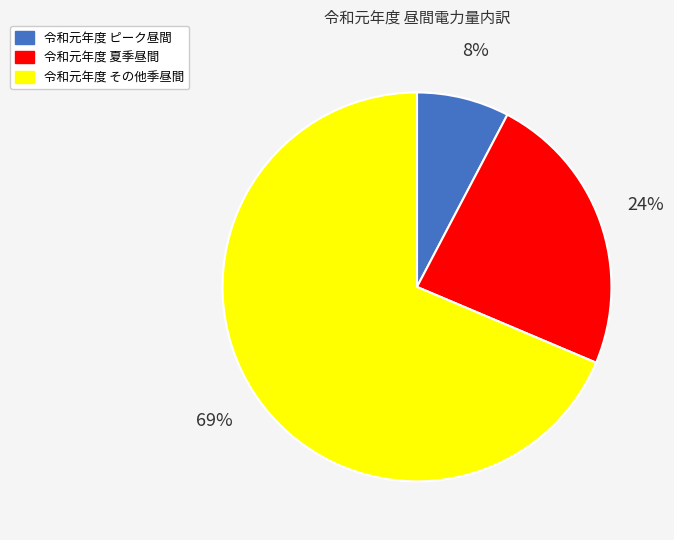

Does any single category account for the majority?

Yes